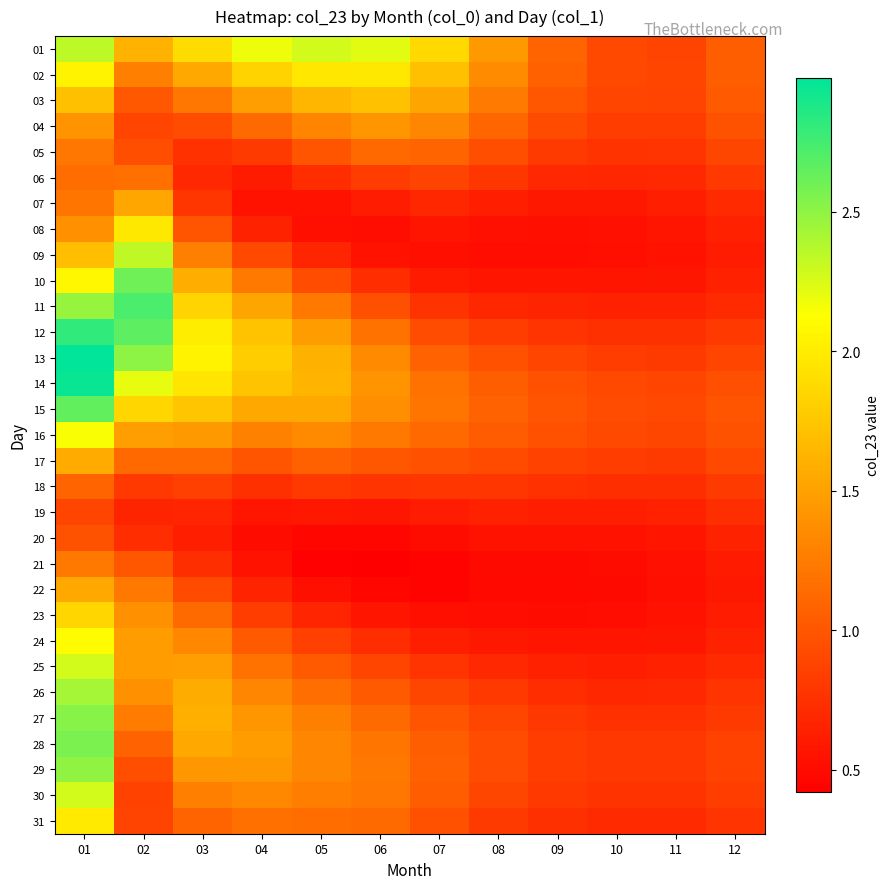

What is the difference between the highest and lowest values at 11?

0.4